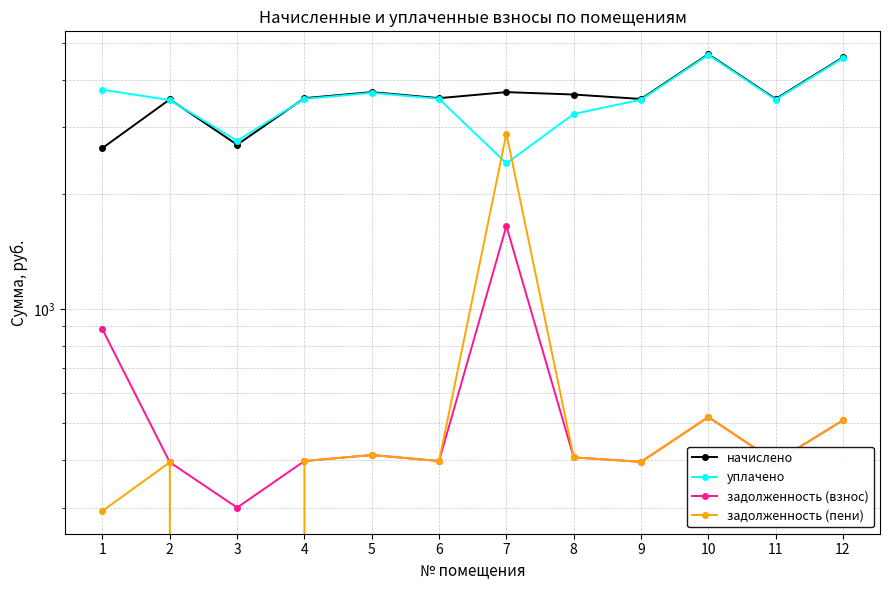

Reading left to right, what are all the values shown in this chart?

начислено: 1=2647.2	2=3553.2	3=2700.4	4=3579.8	5=3713.1	6=3579.8	7=3713.1	8=3659.8	9=3562.1	10=4672.4	11=3562.1	12=4583.6
уплачено: 1=3767.0	2=3538.0	3=2765.9	4=3564.5	5=3697.0	6=3564.5	7=2411.9	8=3253.1	9=3546.9	10=4652.4	11=3546.9	12=4564.0
задолженность (взнос): 1=882.4	2=394.8	3=300.1	4=397.8	5=412.6	6=397.8	7=1650.3	8=406.6	9=395.8	10=519.2	11=395.8	12=509.3
задолженность (пени): 1=294.1	2=394.8	3=0.0	4=397.8	5=412.6	6=397.8	7=2888.0	8=406.6	9=395.8	10=519.2	11=395.8	12=509.3